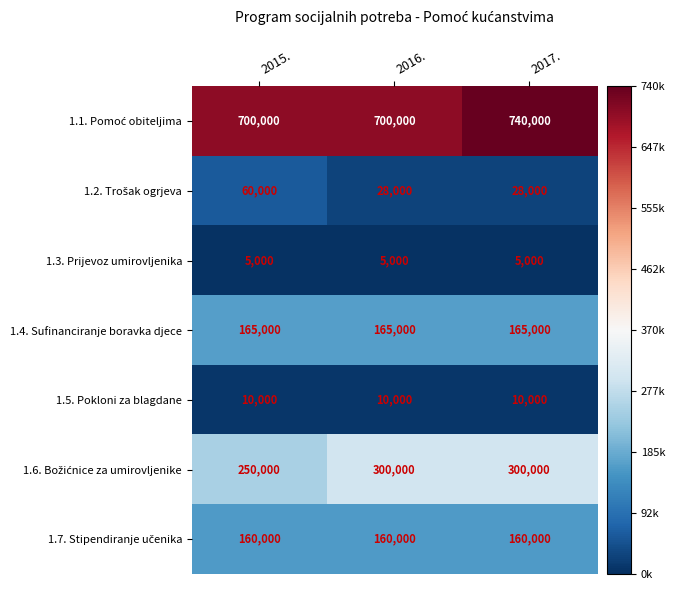

What is the difference between the highest and lowest values at 2015.?

695000